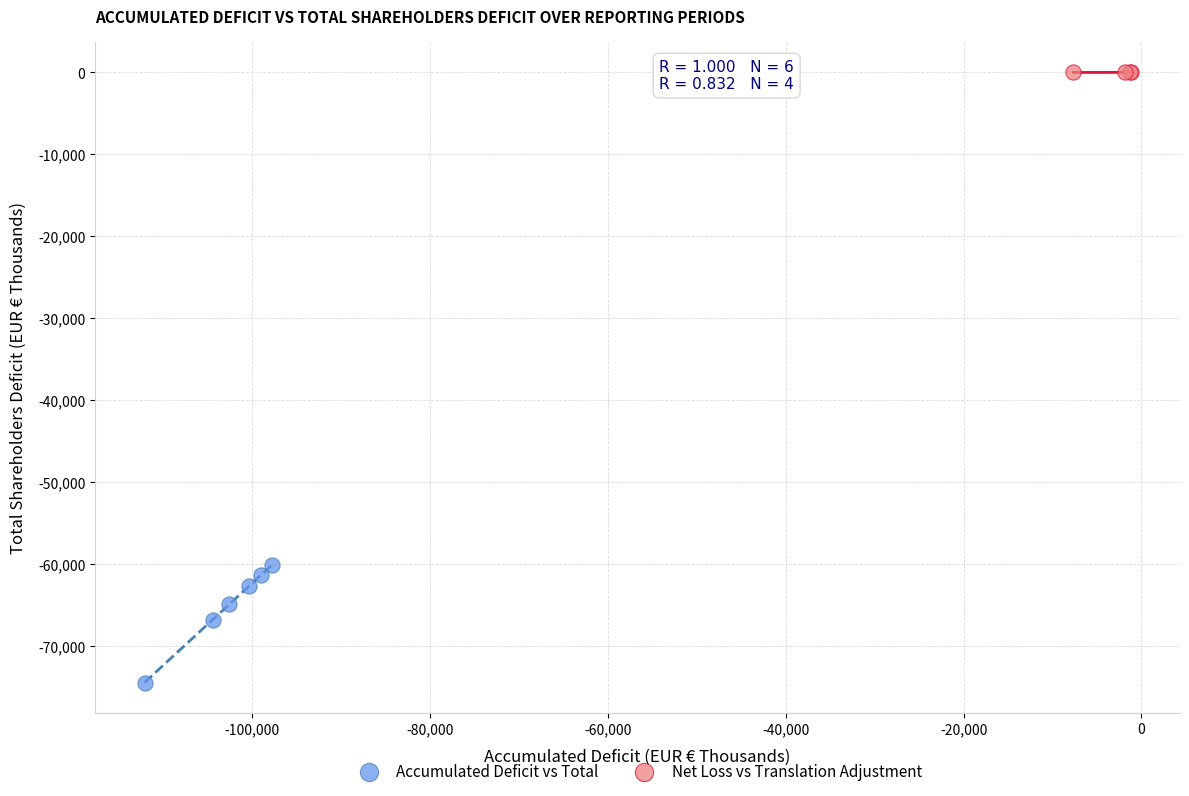

Which series reaches the minimum Y coordinate?

Accumulated Deficit vs Total